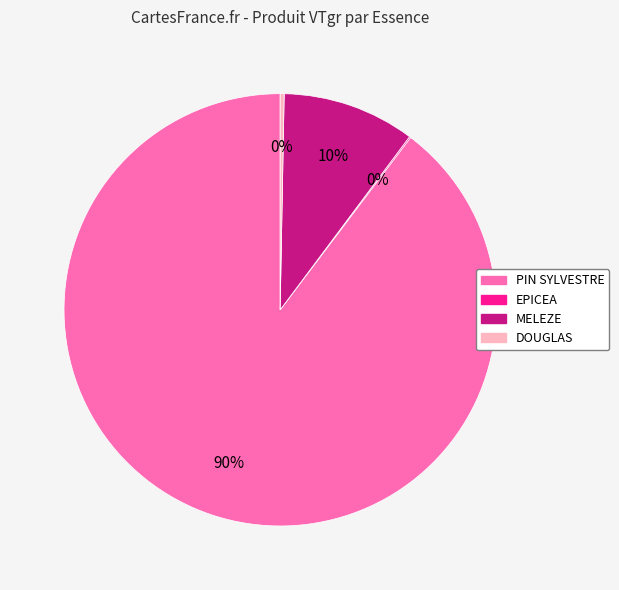

Is there a majority slice in this chart?

Yes